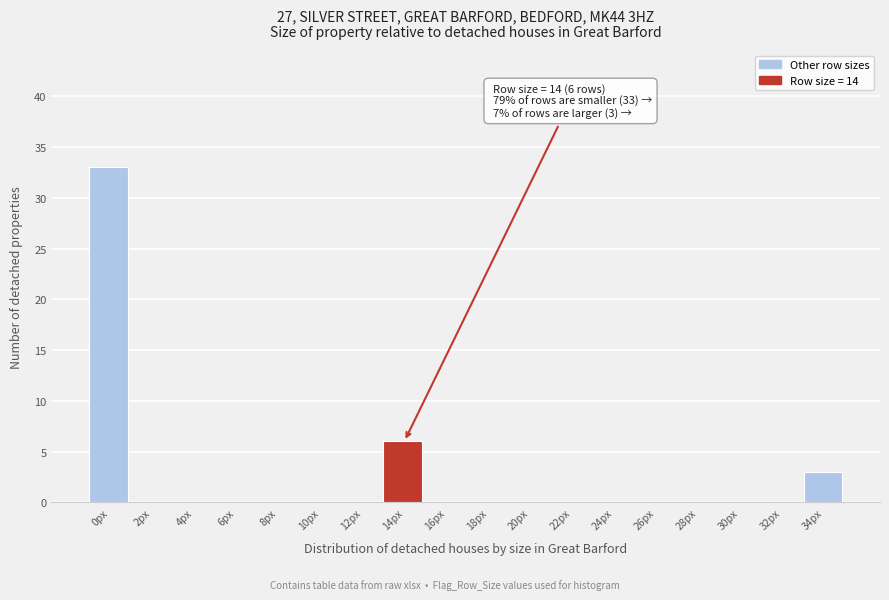

Reading left to right, what are all the values shown in this chart?

0px=33	2px=0	4px=0	6px=0	8px=0	10px=0	12px=0	14px=6	16px=0	18px=0	20px=0	22px=0	24px=0	26px=0	28px=0	30px=0	32px=0	34px=3